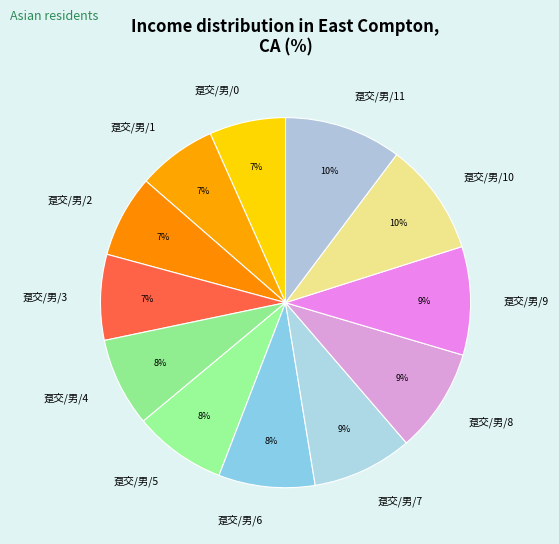

To the nearest percent, what is the average slice percentage?

8%